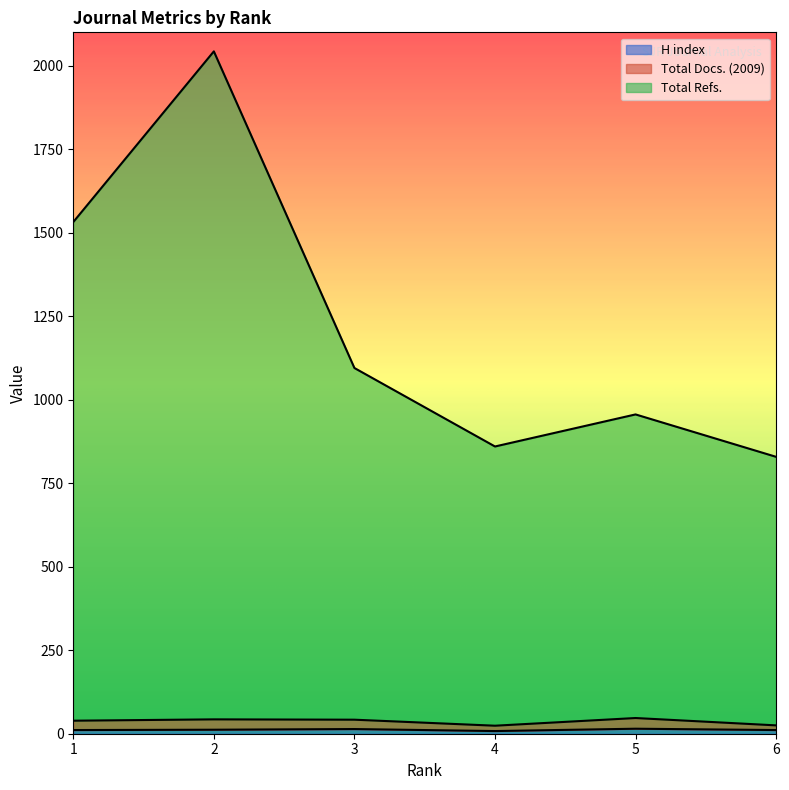

How many lines are shown in the chart?

3